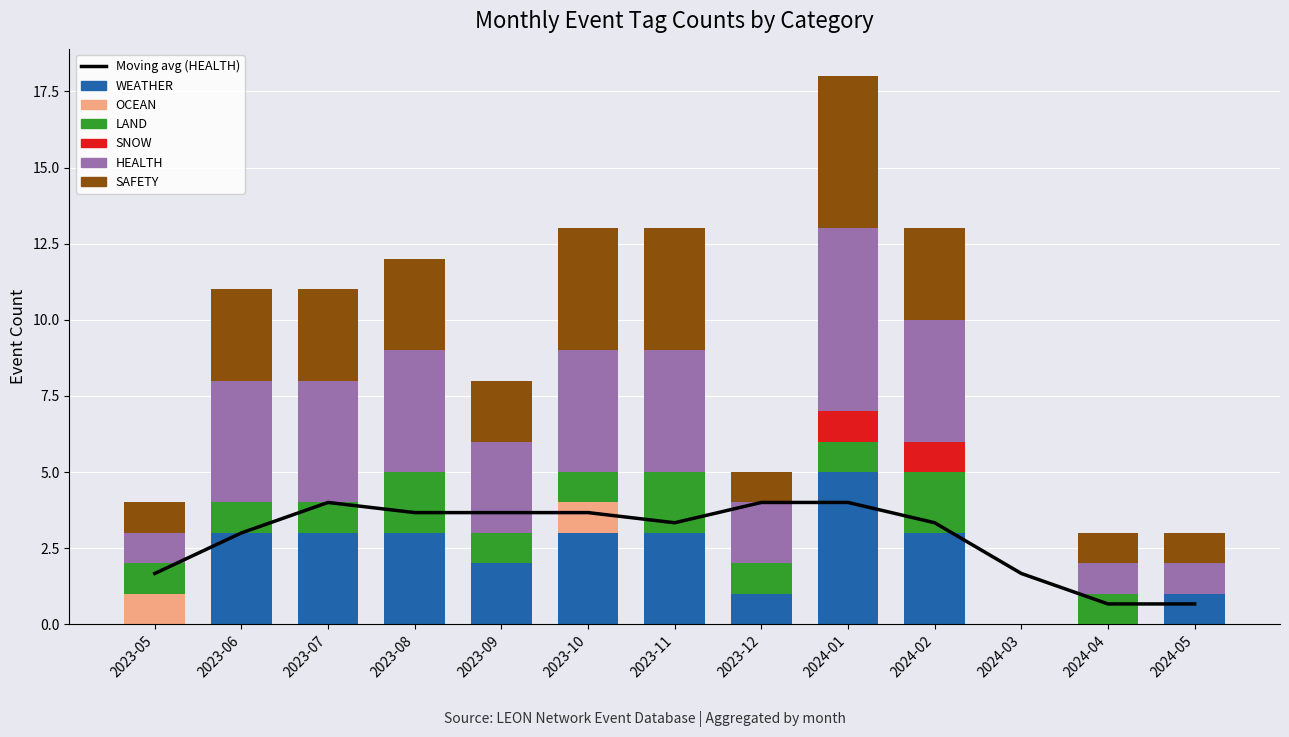

Which series has the largest range (max minus min)?

HEALTH